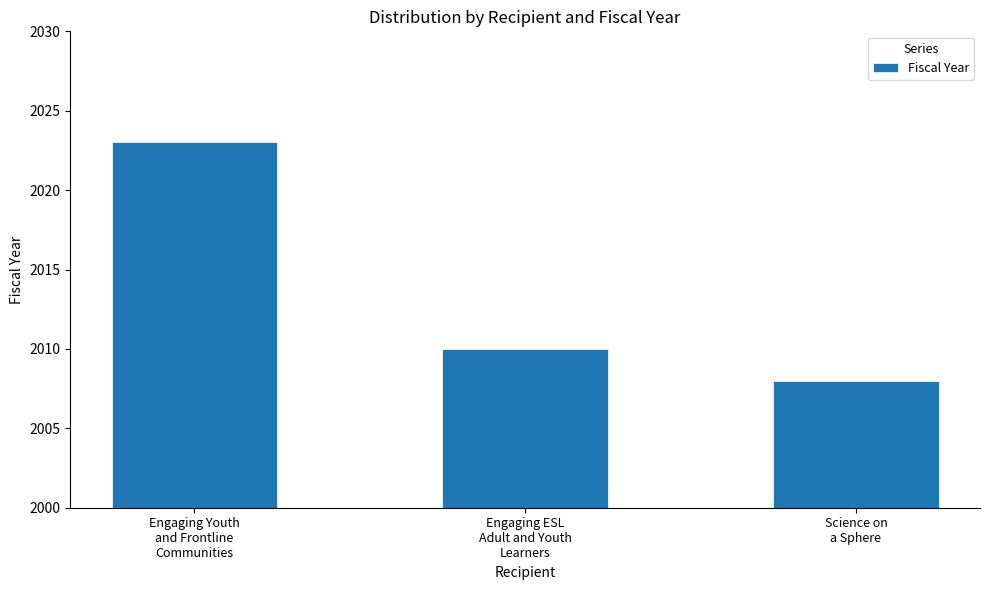

Reading right to left, extract all data points from this chart.

Science on
a Sphere=2008	Engaging ESL
Adult and Youth
Learners=2010	Engaging Youth
and Frontline
Communities=2023